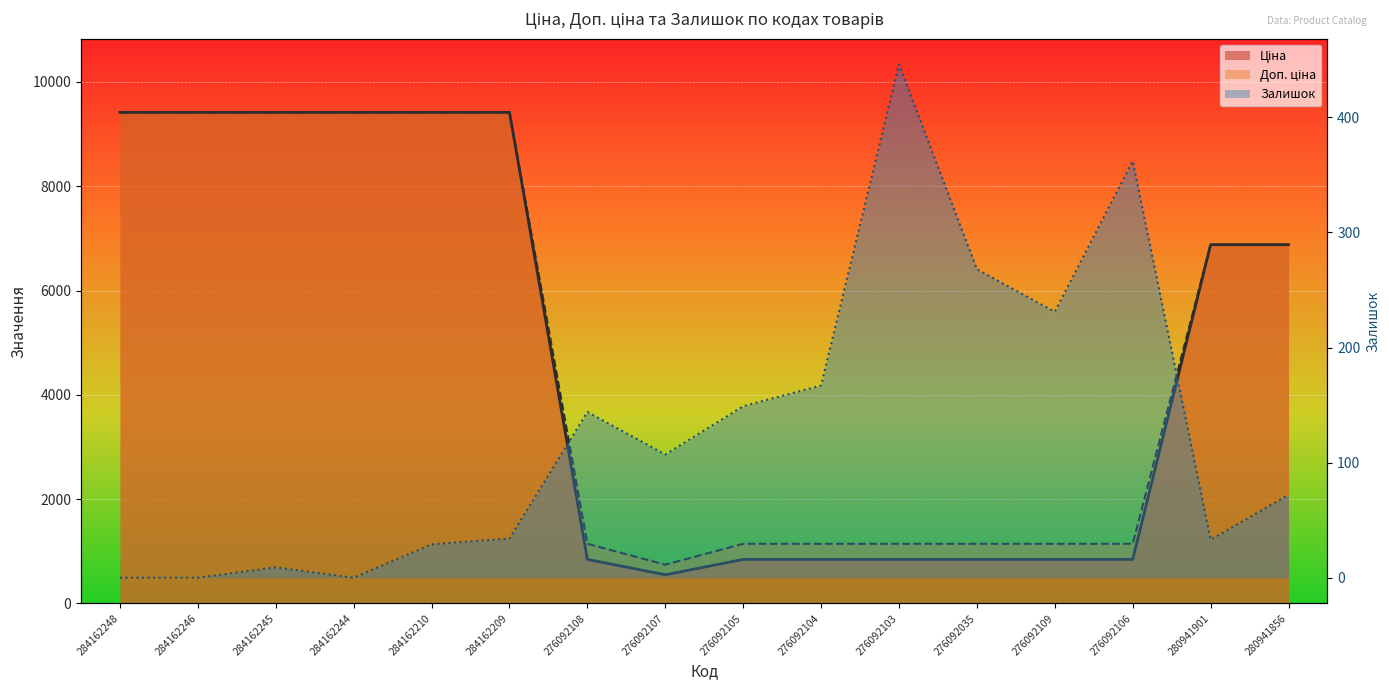

Reading left to right, transcribe all the data shown in this chart.

Ціна: 9416.9	9416.9	9416.9	9416.9	9416.9	9416.9	842.8	547.8	842.8	842.8	842.8	842.8	842.8	842.8	6879.5	6879.5
Доп. ціна: 9416.9	9416.9	9416.9	9416.9	9416.9	9416.9	1142.1	742.0	1142.1	1142.1	1142.1	1142.1	1142.1	1142.1	6879.5	6879.5
Залишок: 0.0	0.0	9.0	0.0	29.0	34.0	144.0	107.0	149.0	167.0	446.0	268.0	231.0	362.0	33.0	72.0